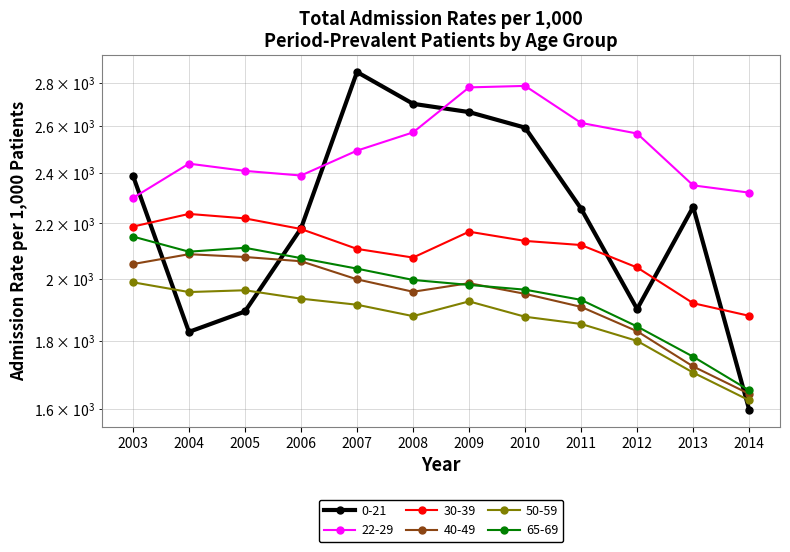

Between 2007 and 2012, which is larger?

2007